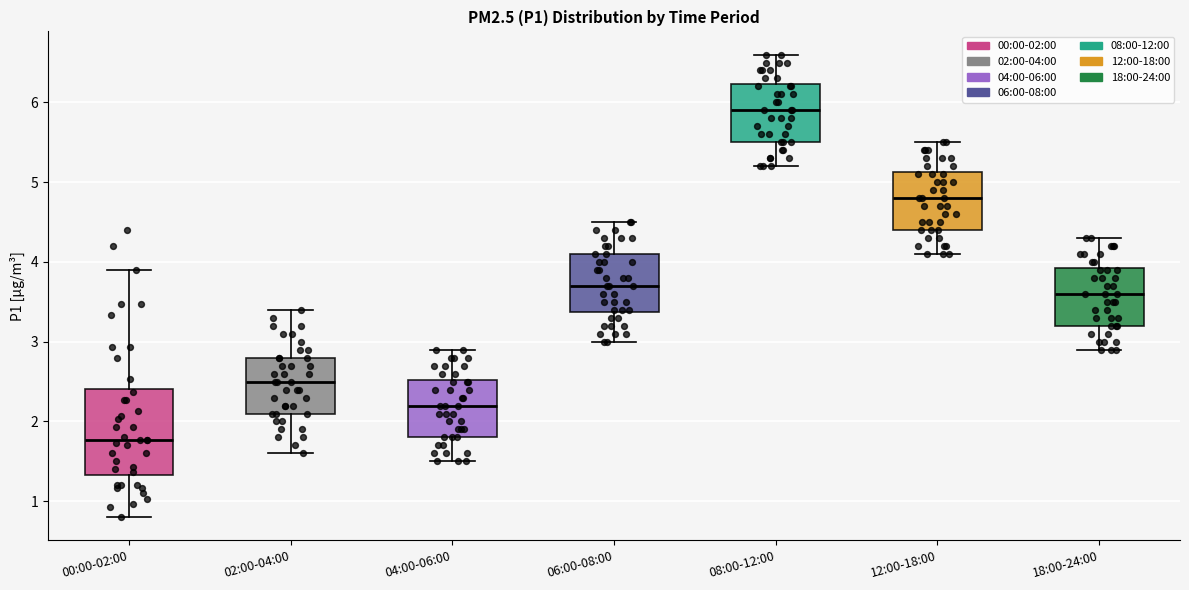

Where is the upper edge of the box for 06:00-08:00 on the y-axis? The values are not printed on the chart, so give them approximately, as read against the axis.

4.1